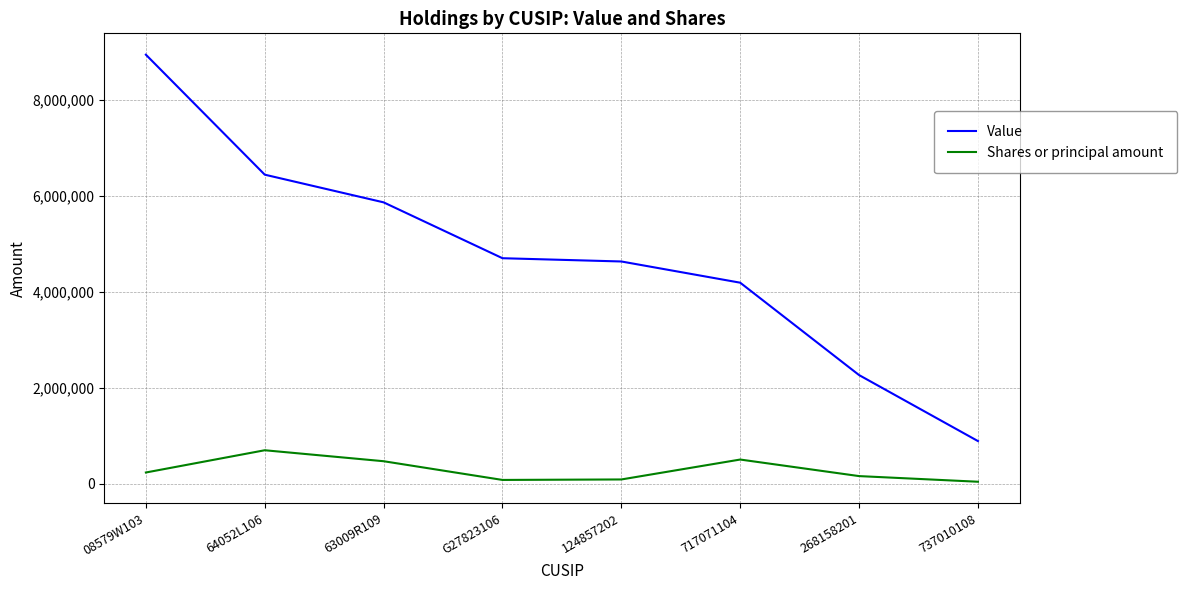

At how many categories does at least one series exceed 7626451?

1